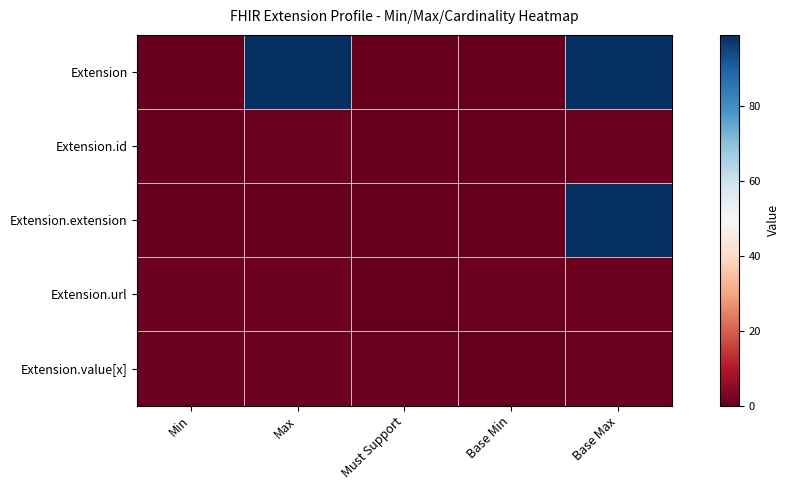

Which series has the largest total across all categories?

Extension